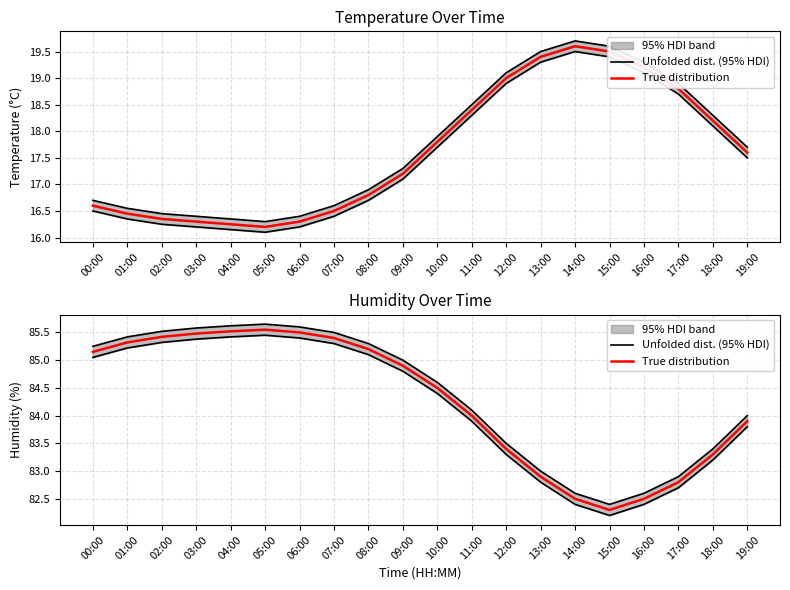

What is the difference between the True distribution values at 10:00 and 04:00?

1.0